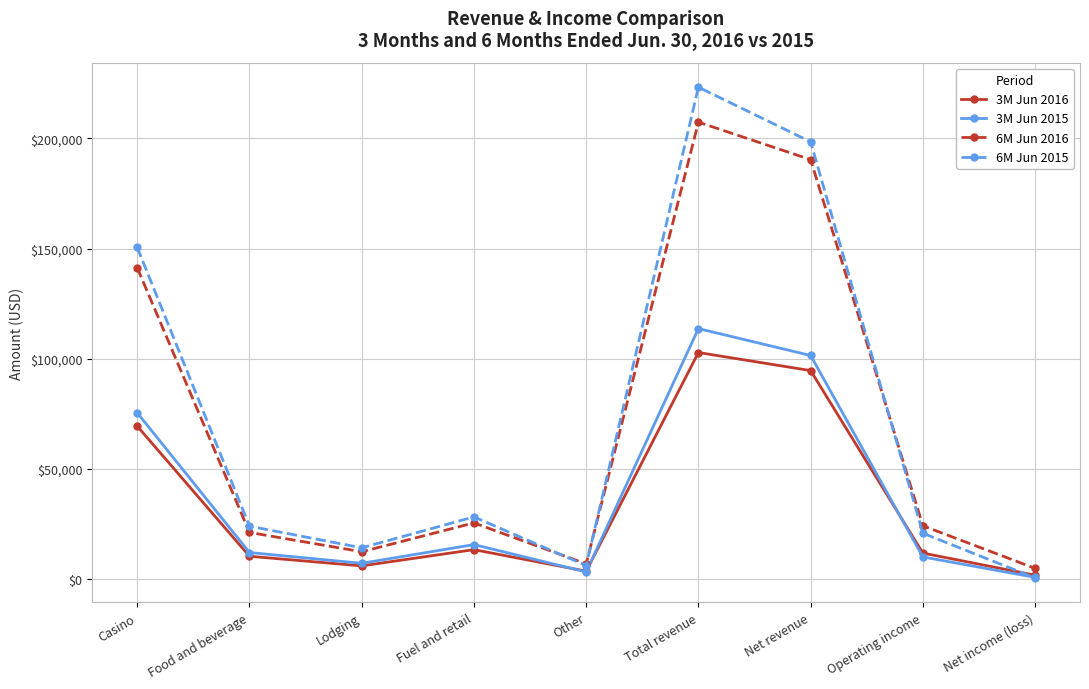

Reading left to right, transcribe all the data shown in this chart.

3M Jun 2016: Casino=69448	Food and beverage=10384	Lodging=6031	Fuel and retail=13390	Other=3608	Total revenue=102861	Net revenue=94658	Operating income=11829	Net income (loss)=1783
3M Jun 2015: Casino=75505	Food and beverage=12082	Lodging=7190	Fuel and retail=15676	Other=3268	Total revenue=113721	Net revenue=101511	Operating income=10085	Net income (loss)=797
6M Jun 2016: Casino=141331	Food and beverage=21208	Lodging=12429	Fuel and retail=25530	Other=6922	Total revenue=207420	Net revenue=190408	Operating income=24221	Net income (loss)=4894
6M Jun 2015: Casino=150602	Food and beverage=24043	Lodging=14222	Fuel and retail=28252	Other=6163	Total revenue=223282	Net revenue=198489	Operating income=20847	Net income (loss)=557